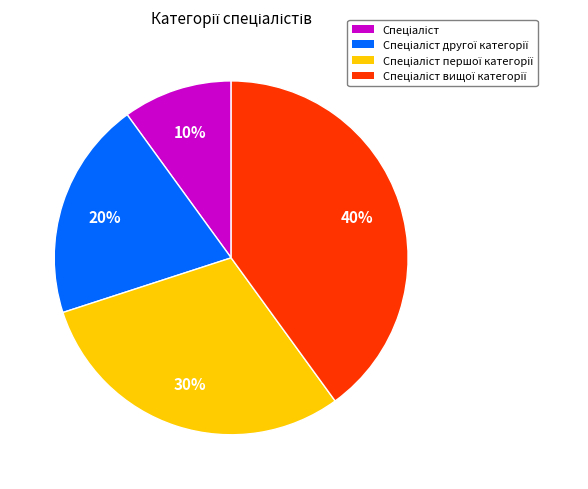

Is there any slice that represents more than half of the pie?

No